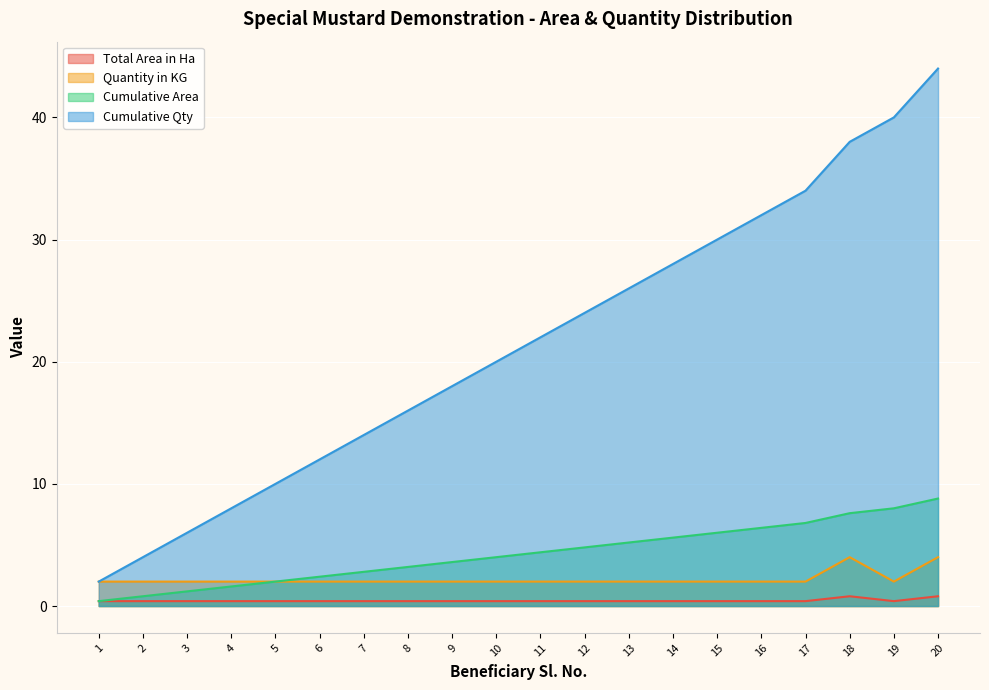

What value does the Quantity in KG series have at 4?

2.0